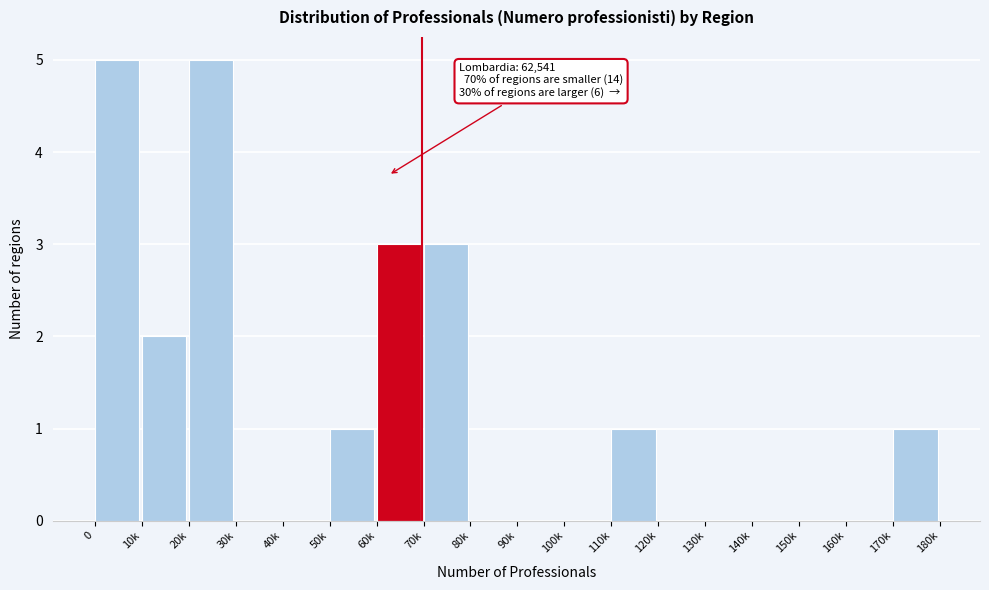

Reading left to right, extract all data points from this chart.

0=5	10k=2	20k=5	30k=0	40k=0	50k=1	60k=3	70k=3	80k=0	90k=0	100k=0	110k=1	120k=0	130k=0	140k=0	150k=0	160k=0	170k=1